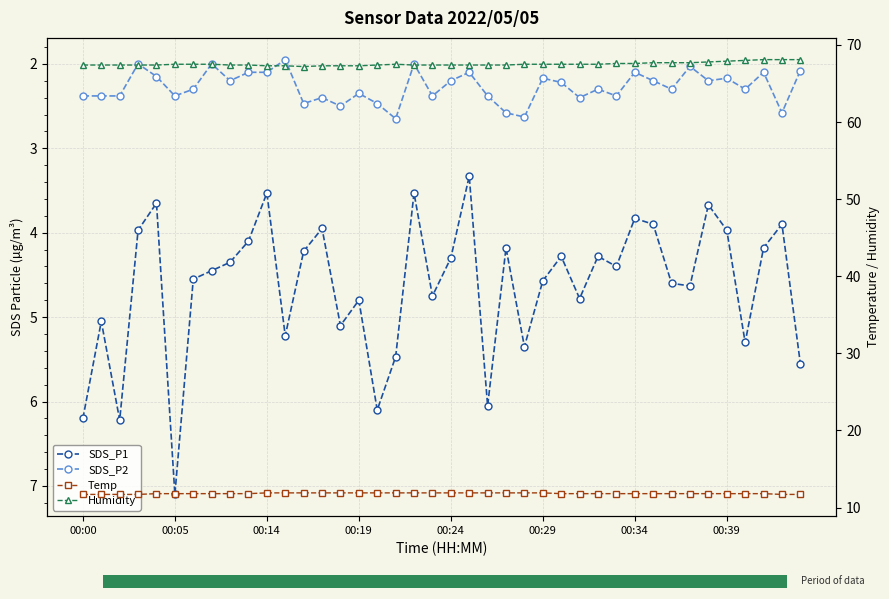

Does the chart contain stacked bars?

No